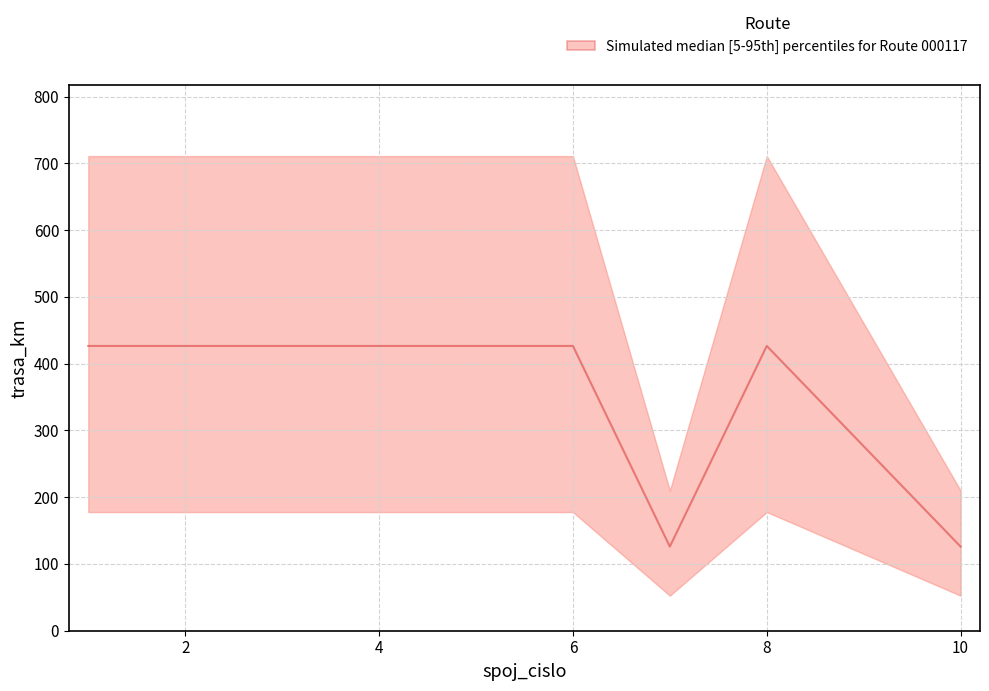

At which category does the chart reach its minimum across all series?

7